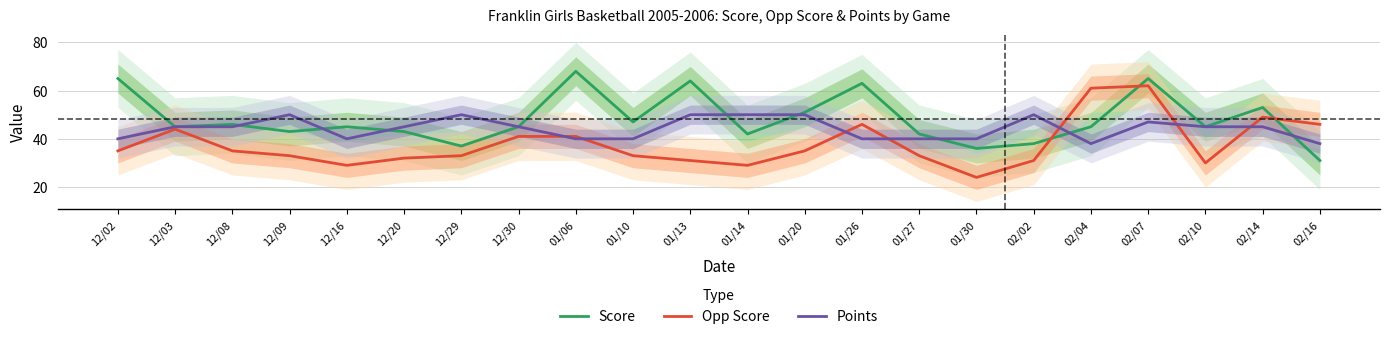

Reading left to right, what are all the values shown in this chart?

Score: 65	45	46	43	45	43	37	45	68	47	64	42	51	63	42	36	38	45	65	45	53	31
Opp Score: 35	44	35	33	29	32	33	41	41	33	31	29	35	46	33	24	31	61	62	30	49	46
Points: 40	45	45	50	40	45	50	45	40	40	50	50	50	40	40	40	50	38	47	45	45	38